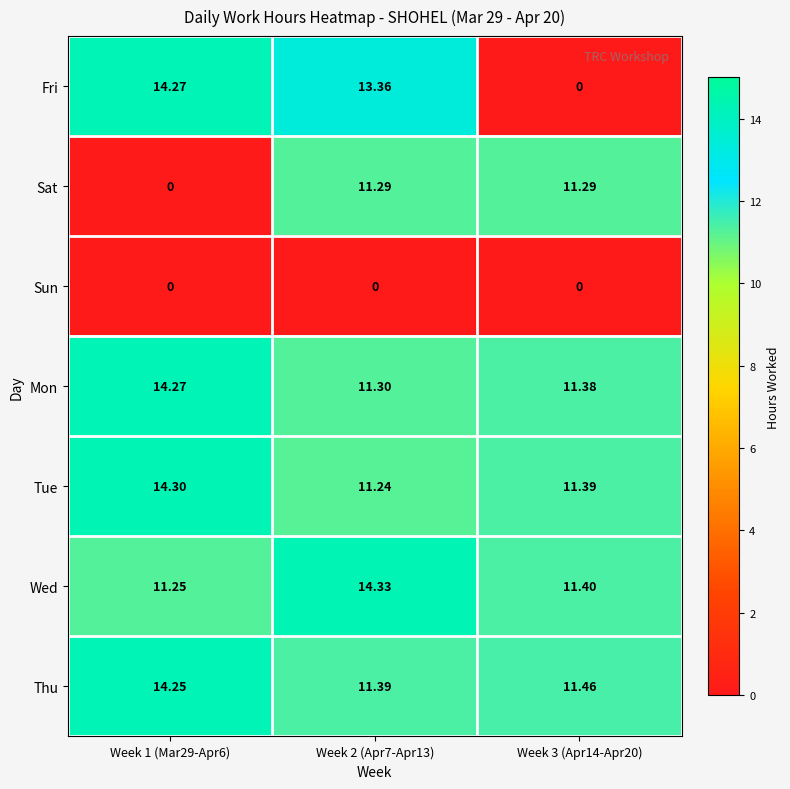

What is the greatest value displayed?

14.3